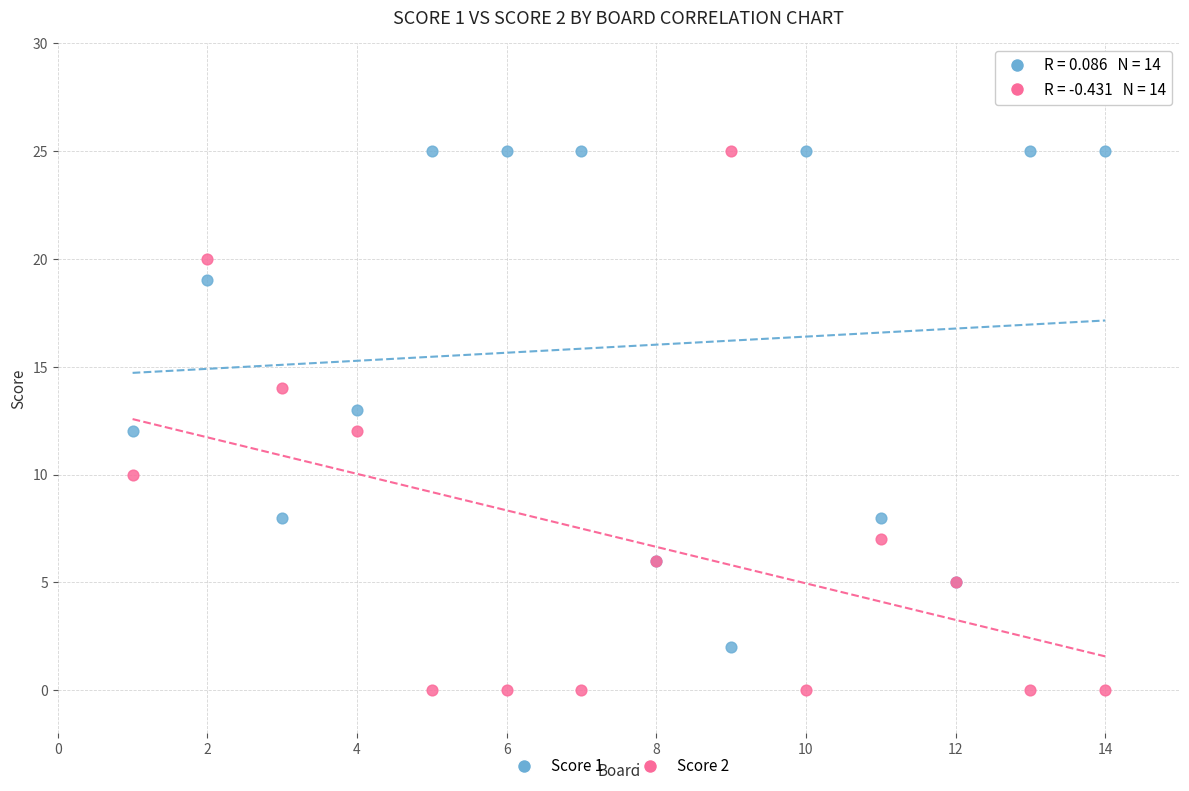

Which series contains the lowest Y value?

Score 2